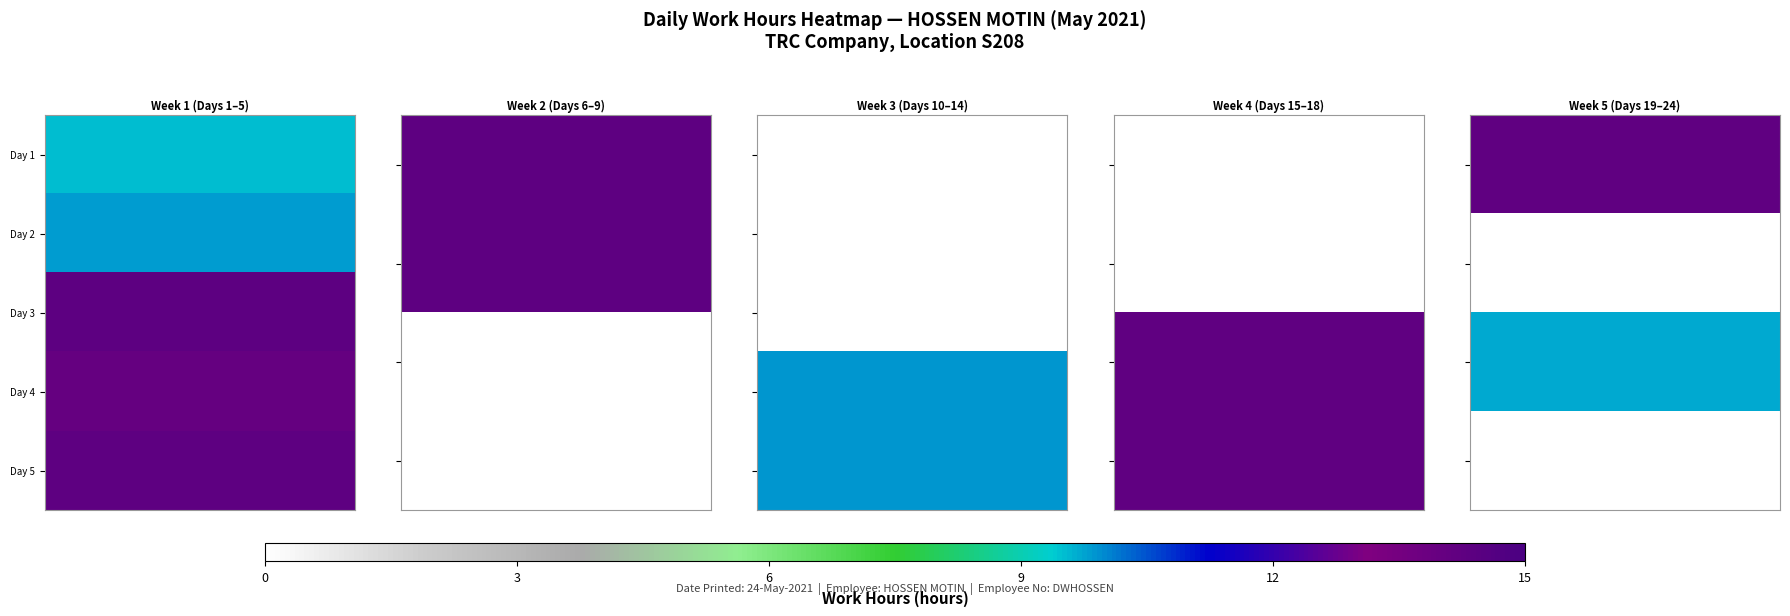

How many distinct data groups are displayed?

5